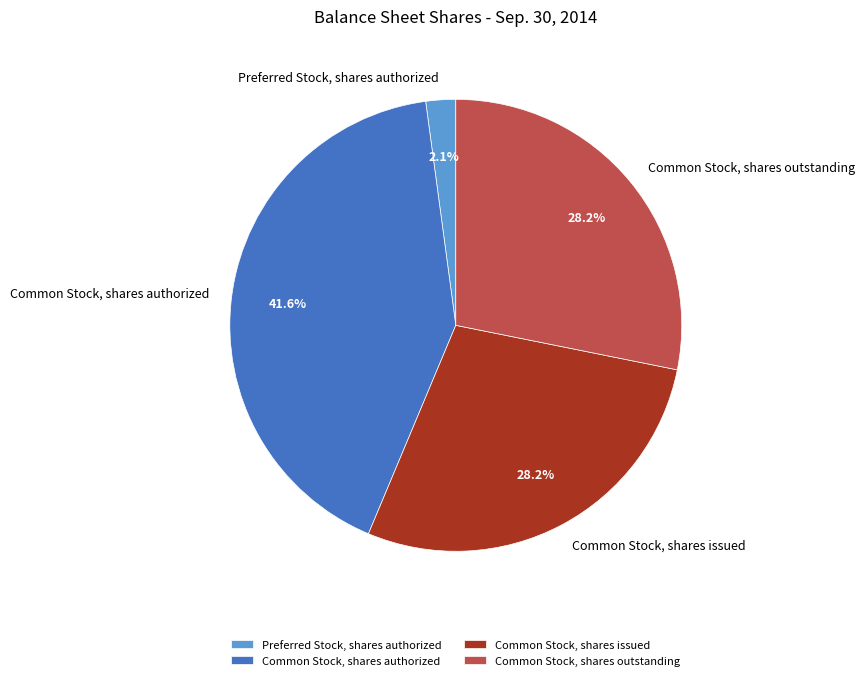

To the nearest percent, what portion does Preferred Stock, shares authorized represent?

2%